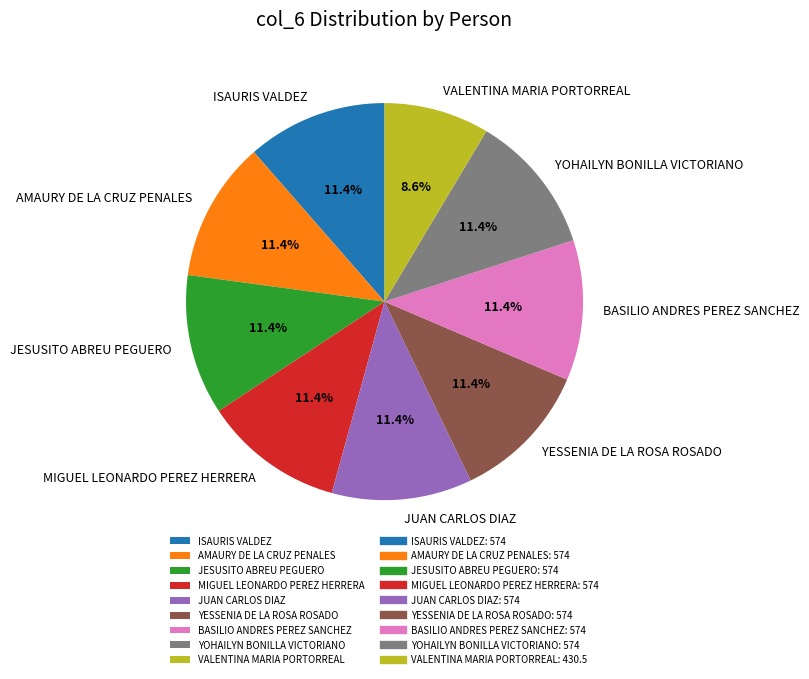

Do BASILIO ANDRES PEREZ SANCHEZ and VALENTINA MARIA PORTORREAL together represent more than half of the pie?

No